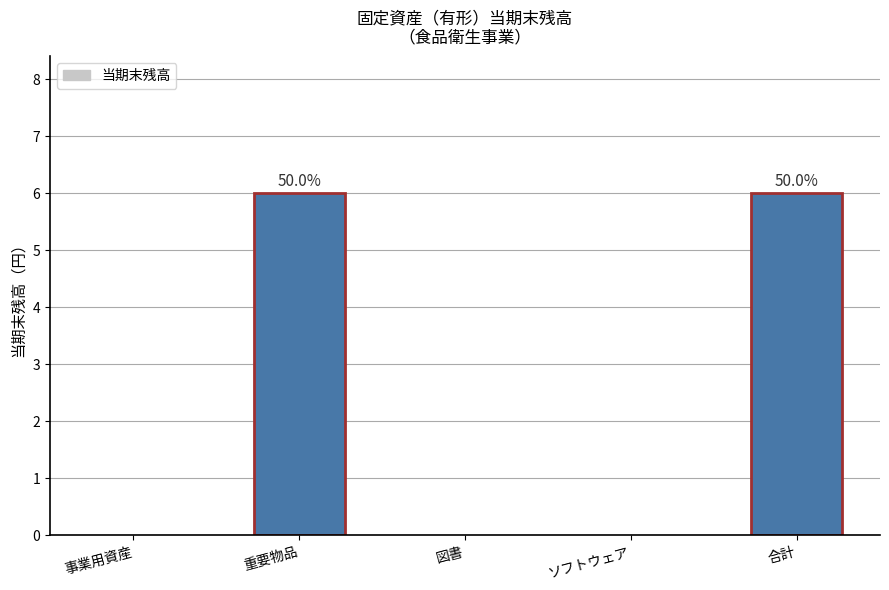

Does the chart contain stacked bars?

No